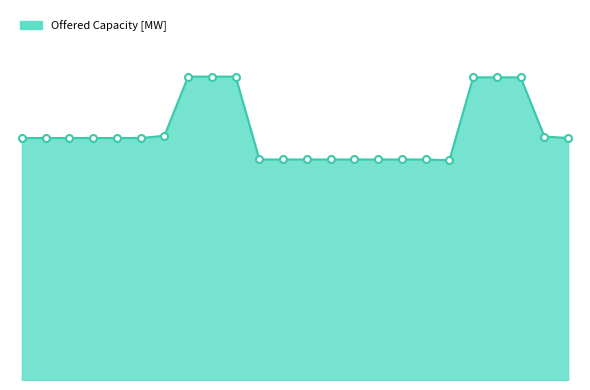

Is this an area chart (filled region under the line)?

Yes